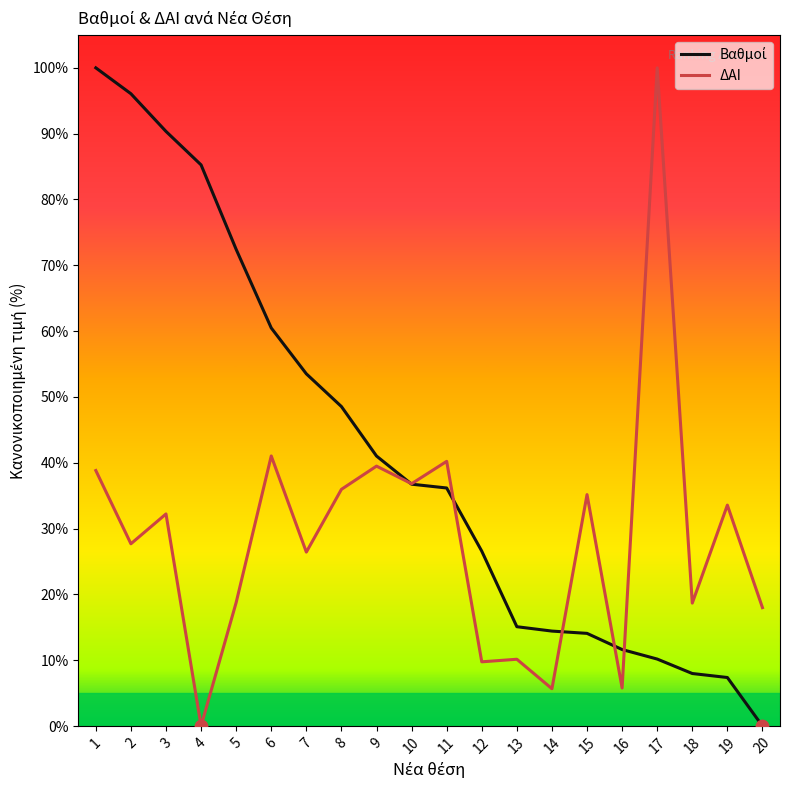

What is the spread (max minus min) of values at 14?

8.8